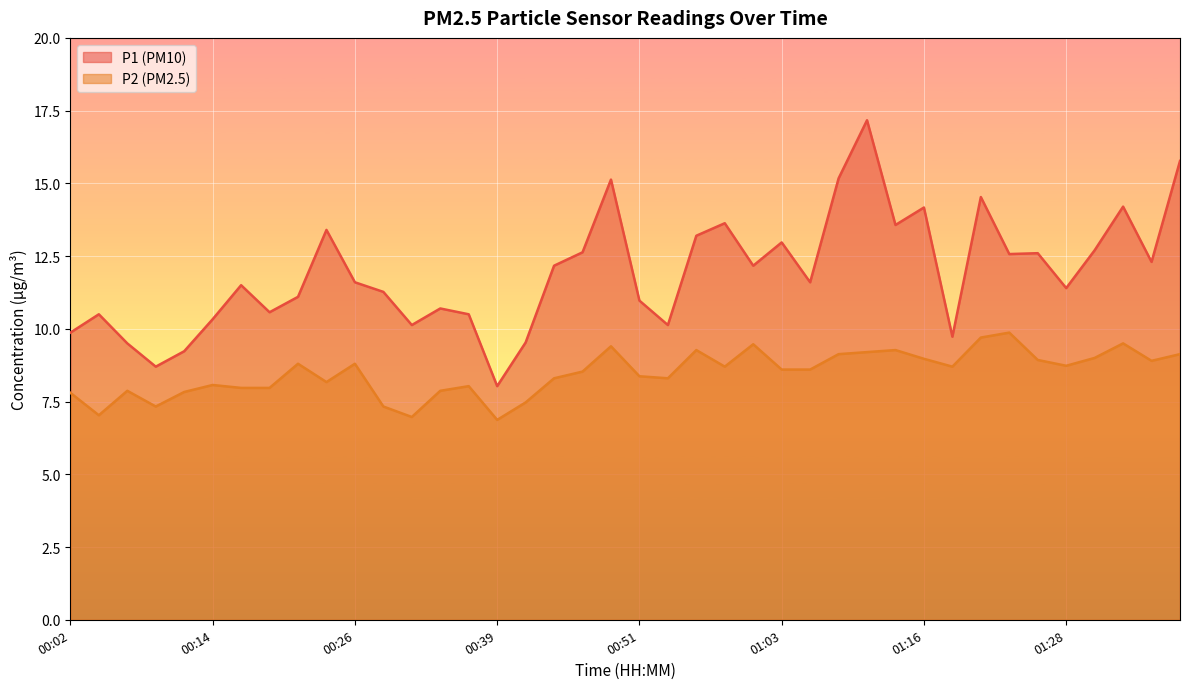

What is the average value of the P2 series?

8.5